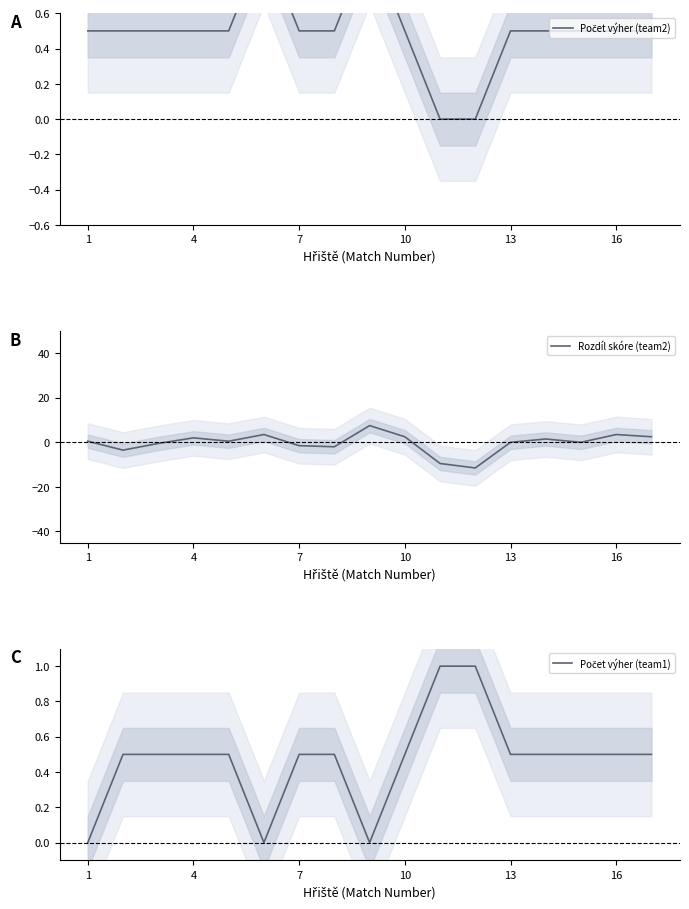

Reading left to right, extract all data points from this chart.

Počet výher (team2): 0.5	0.5	0.5	0.5	0.5	1.0	0.5	0.5	1.0	0.5	0.0	0.0	0.5	0.5	0.5	0.5	0.5
Rozdíl skóre (team2): 0.5	-3.5	-0.5	2.0	0.5	3.5	-1.5	-2.0	7.5	2.5	-9.5	-11.5	0.0	1.5	0.0	3.5	2.5
Počet výher (team1): 0.0	0.5	0.5	0.5	0.5	0.0	0.5	0.5	0.0	0.5	1.0	1.0	0.5	0.5	0.5	0.5	0.5